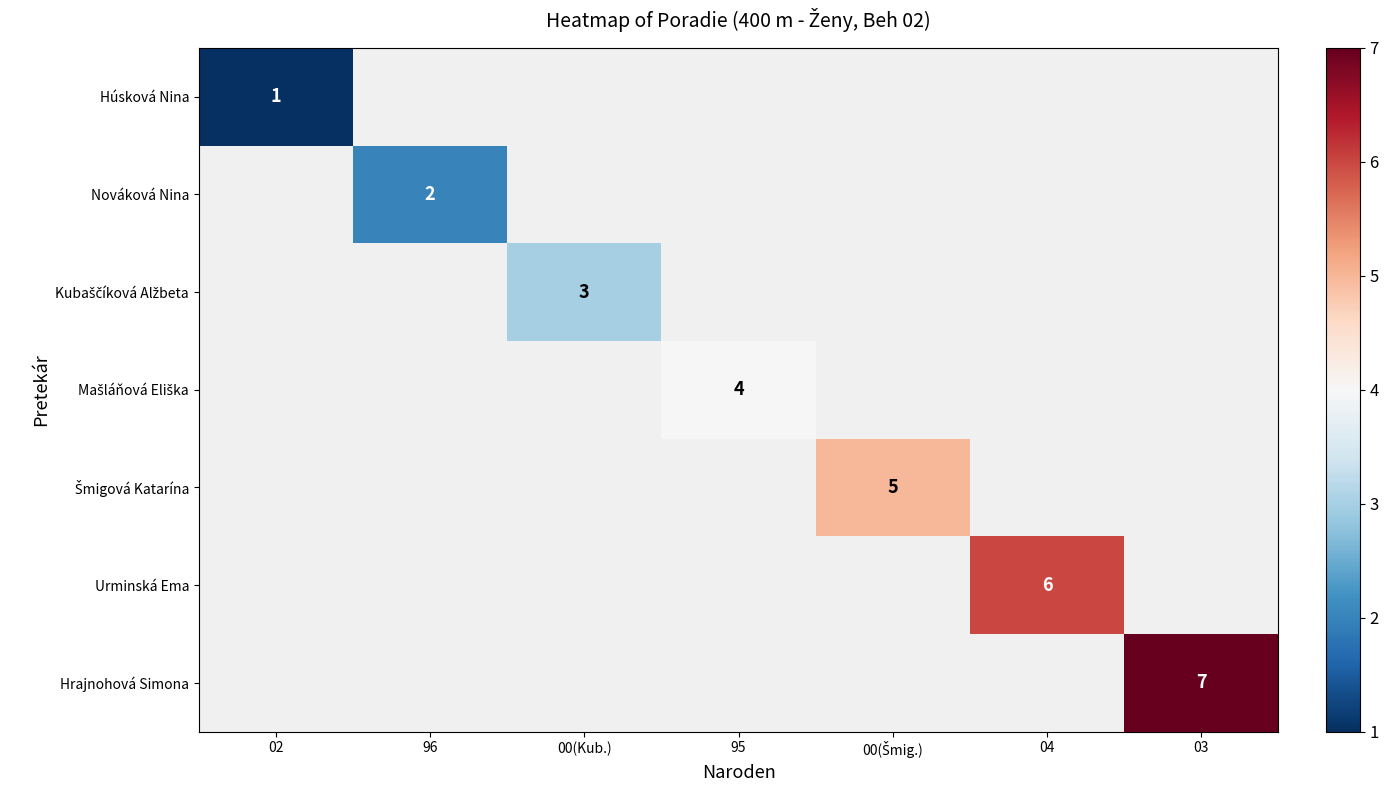

Is it true that Hrajnohová Simona equals 12 at 03?

False